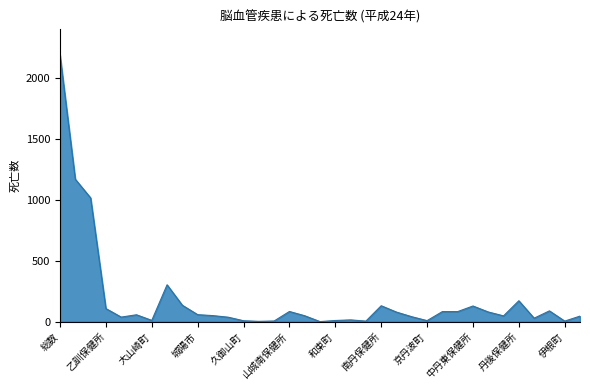

What is the maximum value shown in the chart?

2187